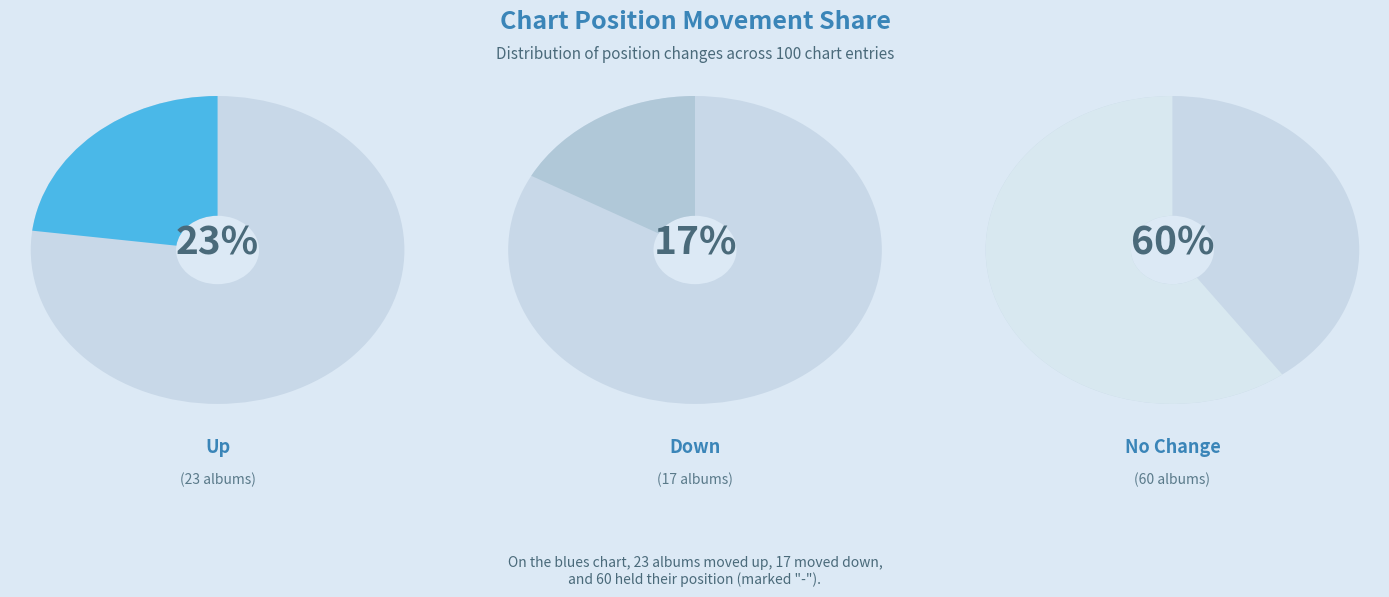

What is the ratio of the value at - to the value at down?

3.5